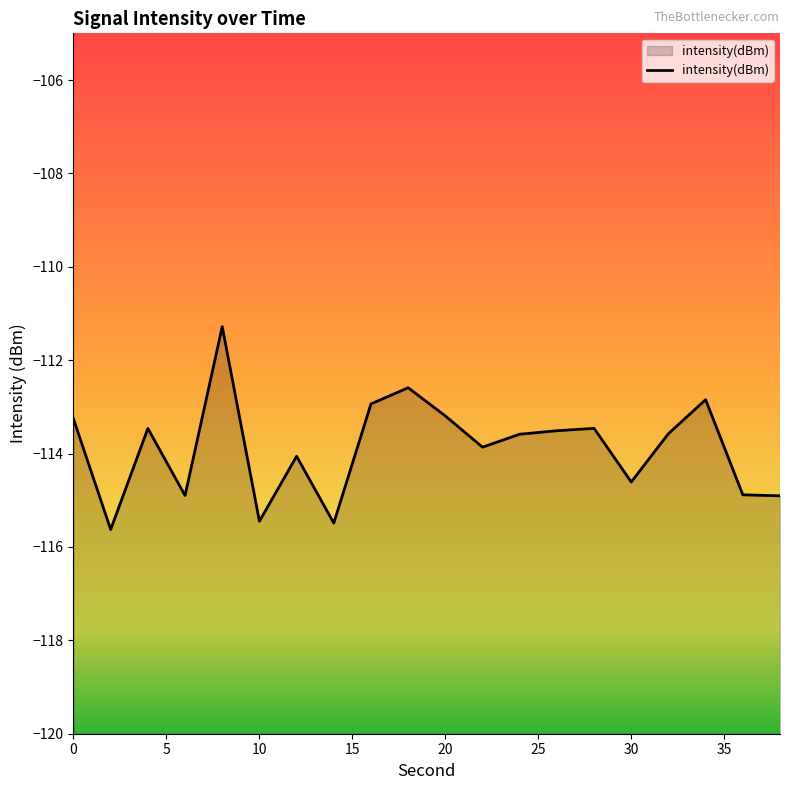

Read the value at 18.

-112.6